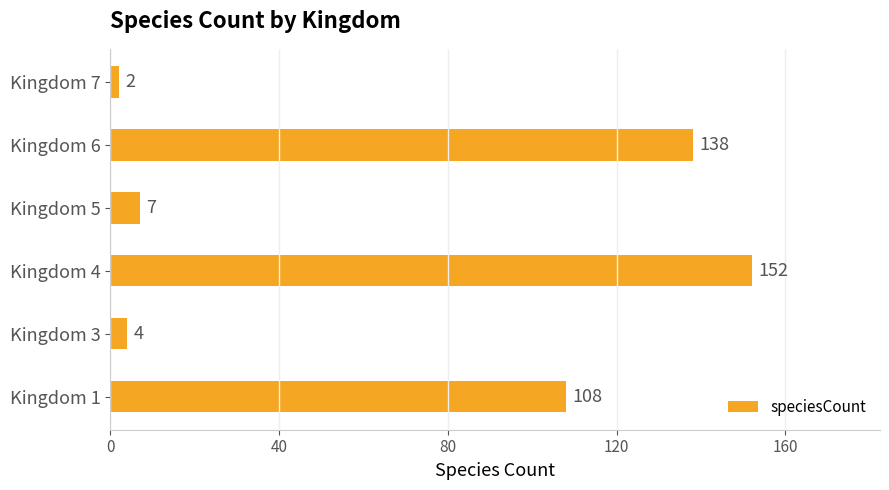

True or false: the data shows 138 at Kingdom 6.

True